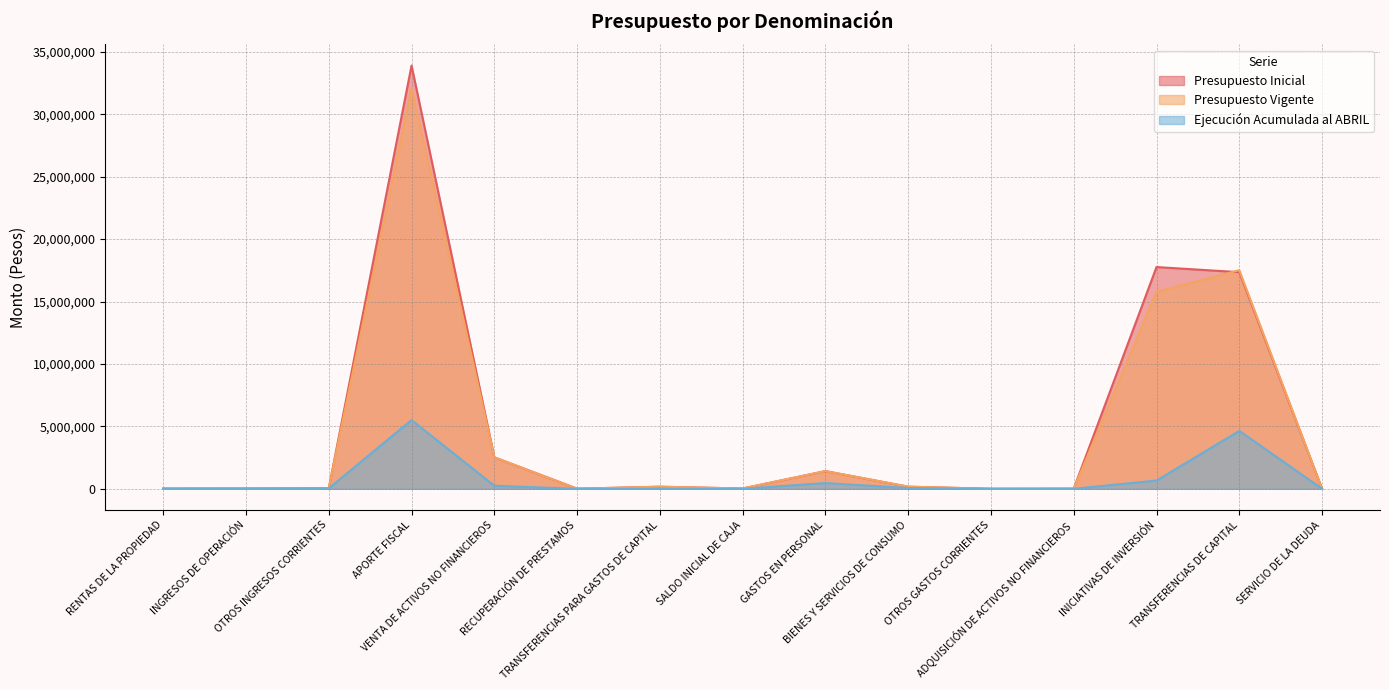

True or false: Ejecución Acumulada al ABRIL and Presupuesto Inicial intersect in this chart.

False